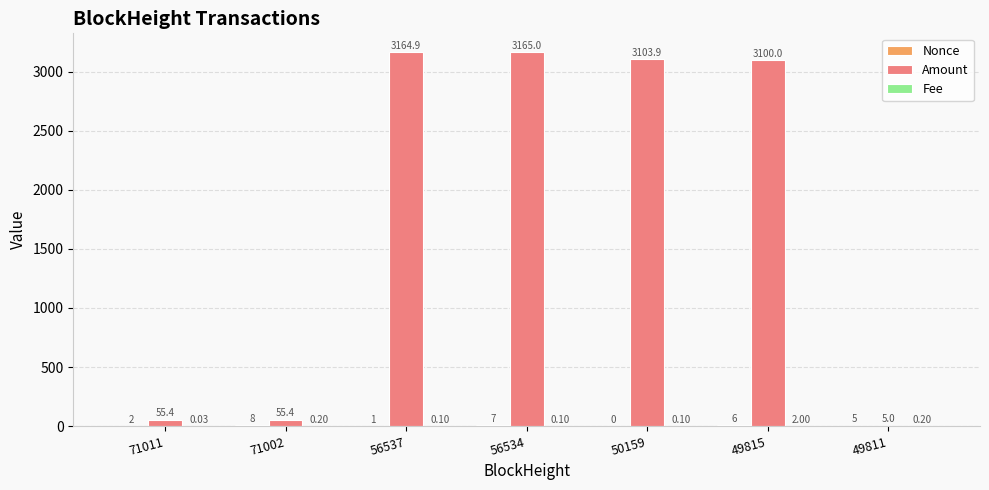

What is the total value across all series at 49815?

3108.0